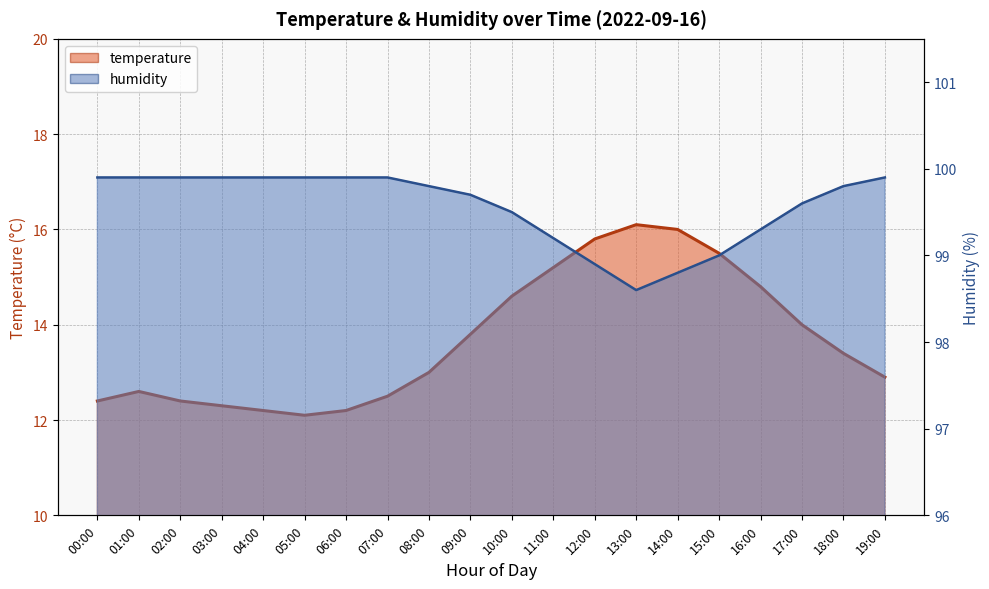

How many categories are shown in the chart?

20